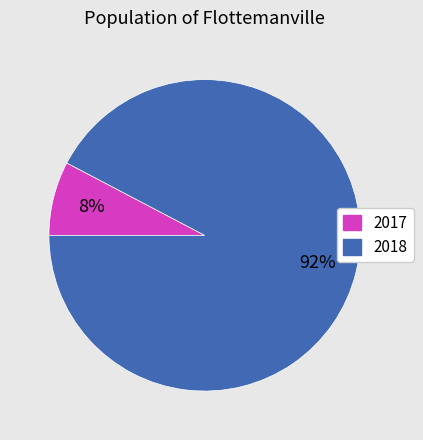

To the nearest percent, what percentage of the pie is 2017?

8%